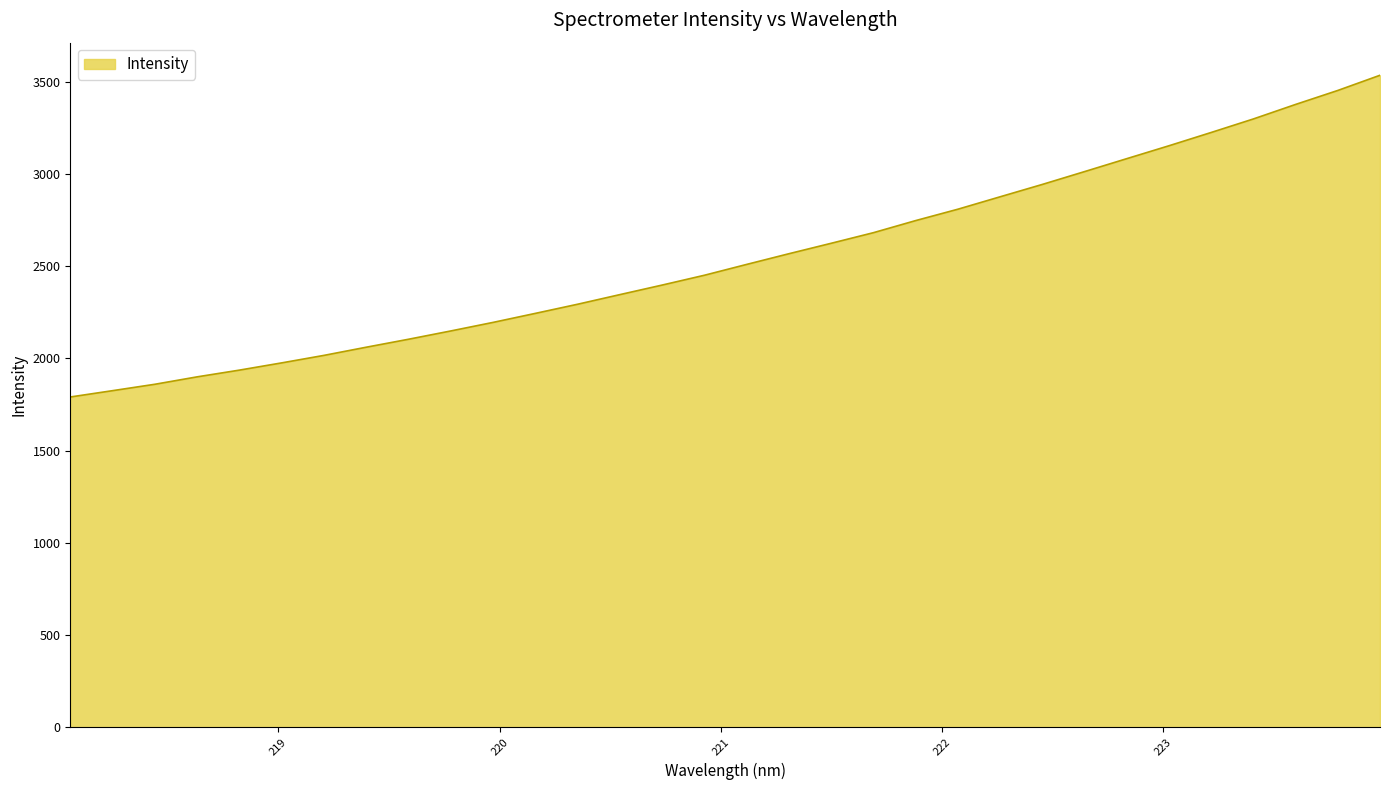

What is the difference between the maximum and minimum values?

1744.3